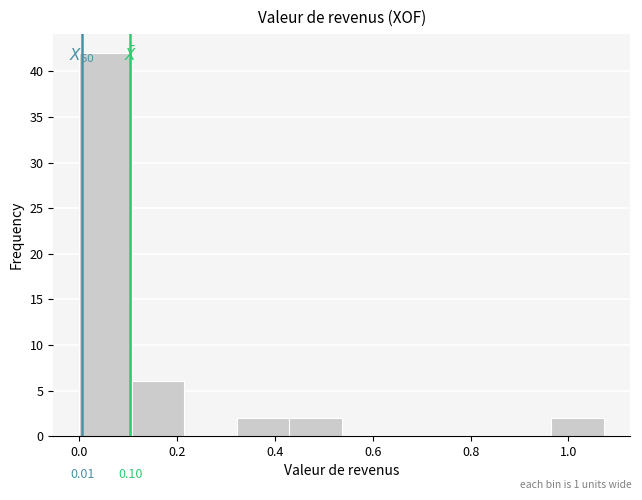

Over which range of the x-axis is the bar tallest?

0.00 to 0.10